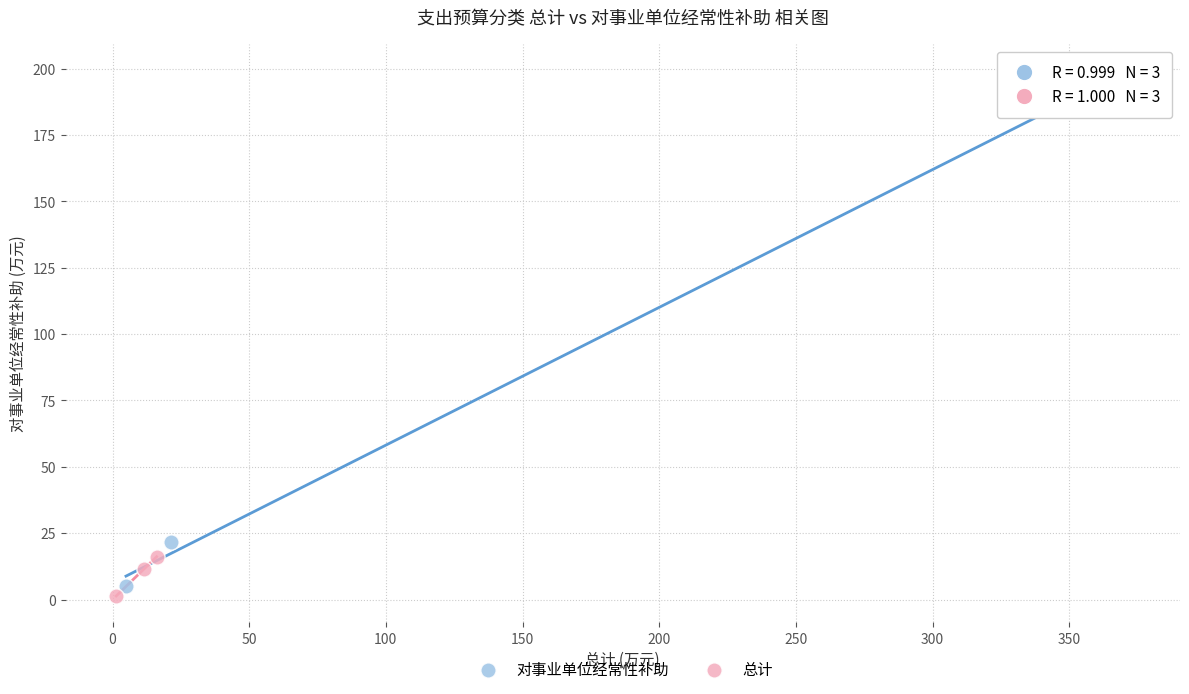

Which series contains the highest Y value?

对事业单位经常性补助